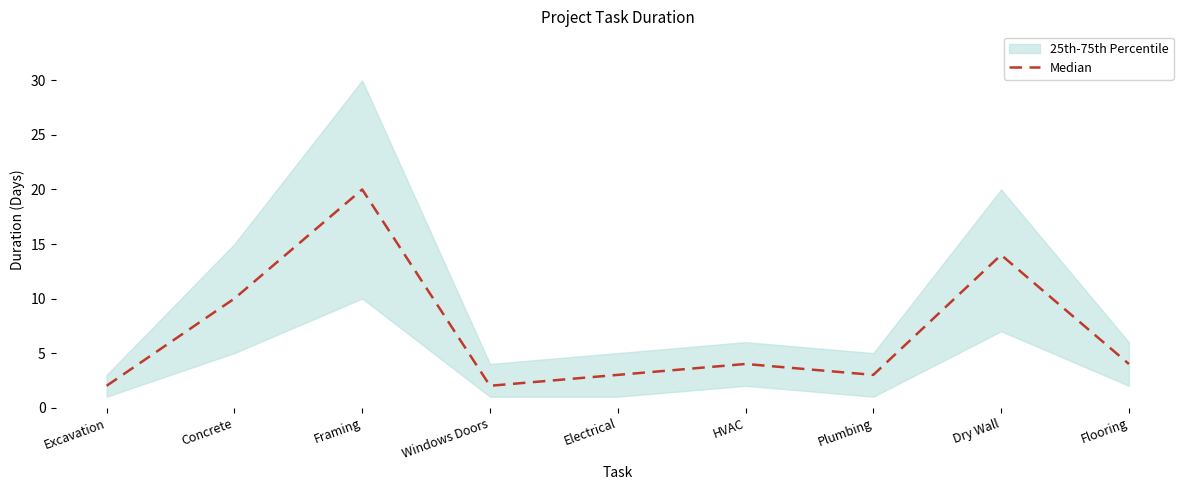

Rank the categories by value from lowest to highest.

Excavation, Windows Doors, Electrical, Plumbing, HVAC, Flooring, Concrete, Dry Wall, Framing